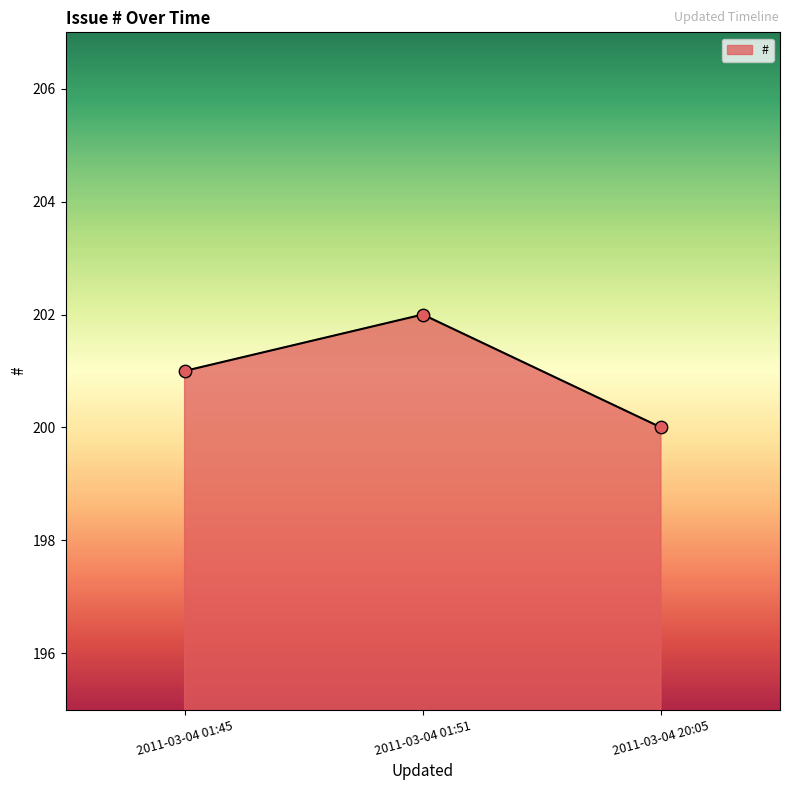

Which has a higher value, 2011-03-04 20:05 or 2011-03-04 01:51?

2011-03-04 01:51